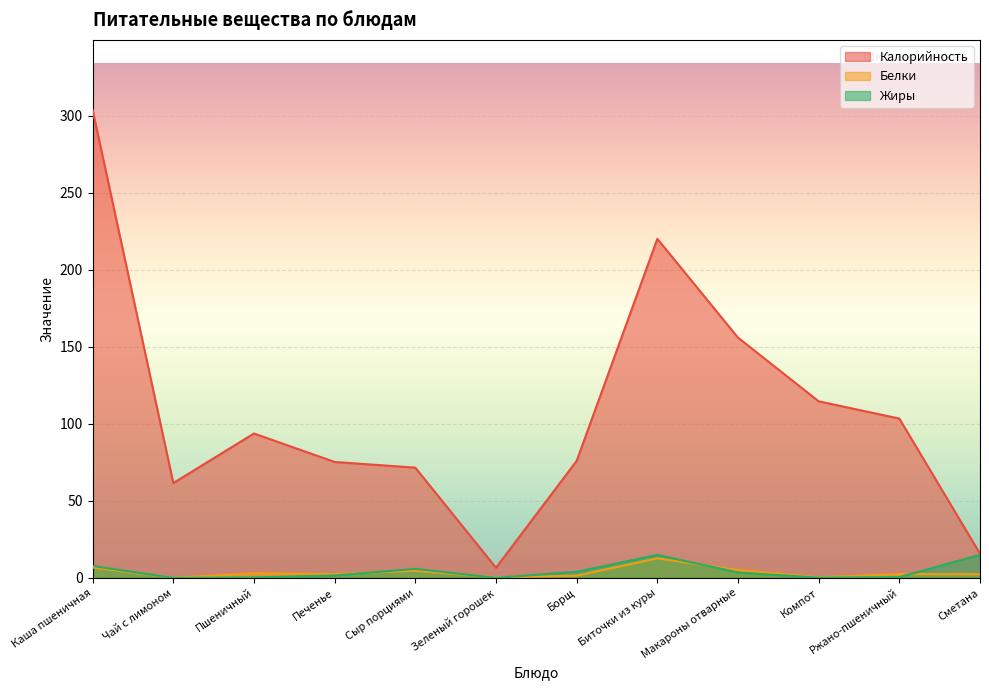

In Белки, how many points are higher than both neighbors (excluding endpoints)?

4